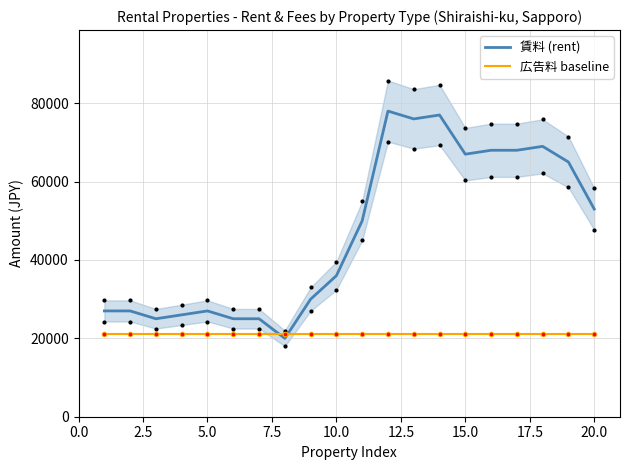

Reading left to right, transcribe all the data shown in this chart.

賃料 (rent): 27000	27000	25000	26000	27000	25000	25000	20000	30000	36000	50000	78000	76000	77000	67000	68000	68000	69000	65000	53000
広告料 baseline: 21000	21000	21000	21000	21000	21000	21000	21000	21000	21000	21000	21000	21000	21000	21000	21000	21000	21000	21000	21000